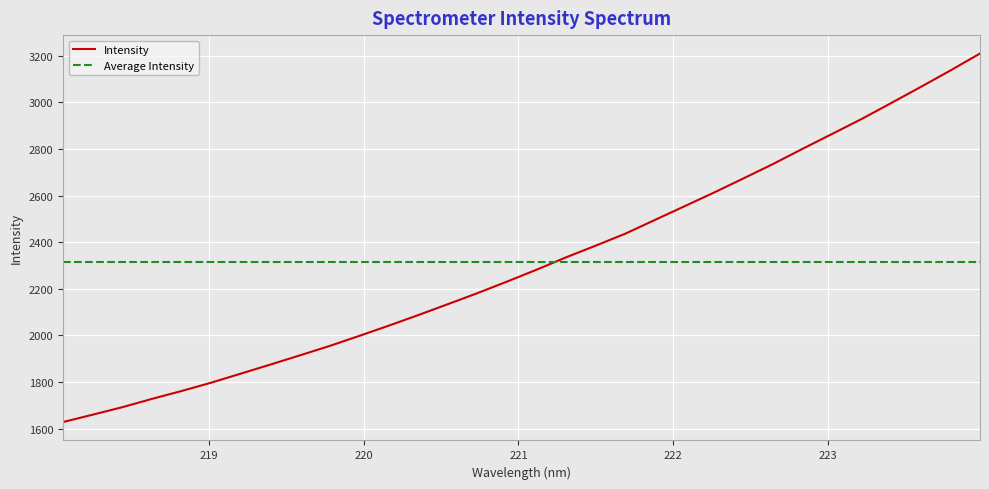

Which series has the largest range (max minus min)?

Intensity